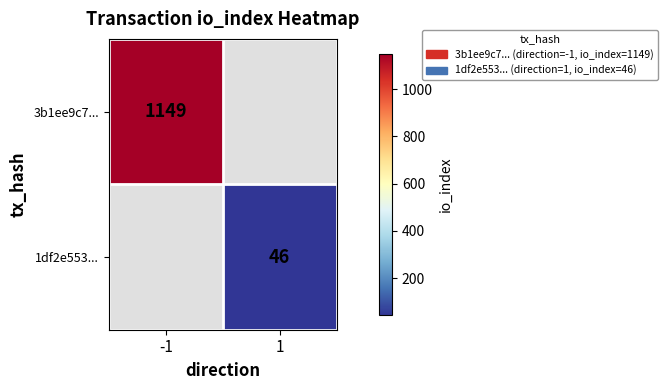

What is the greatest value displayed?

1149.0